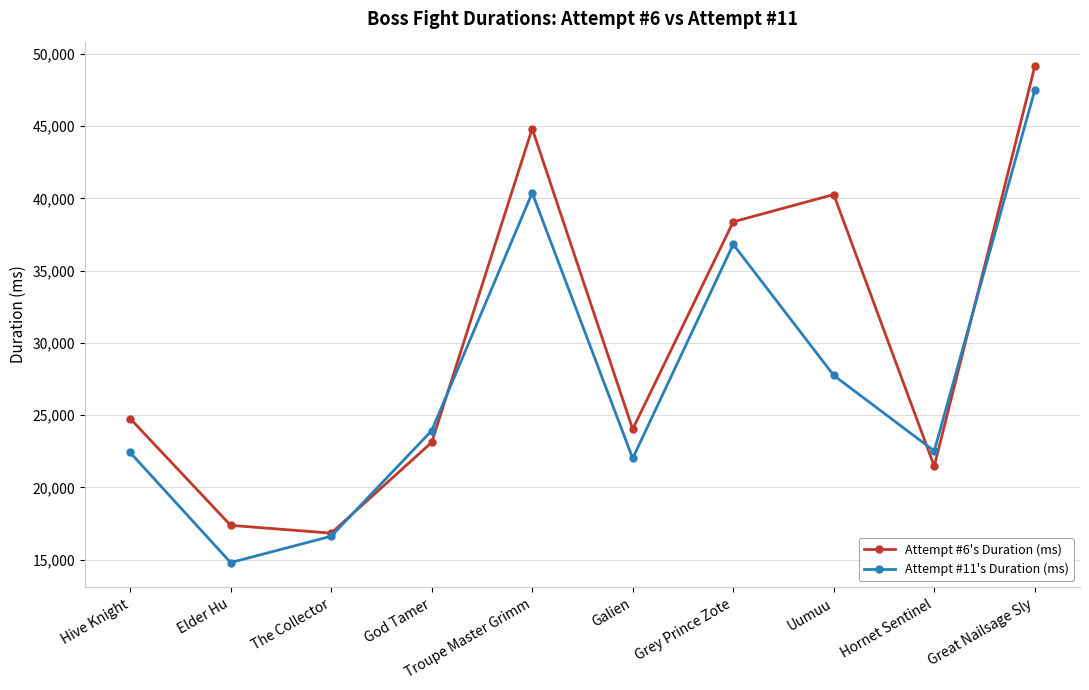

Read the Attempt #6's Duration (ms) value at God Tamer.

23115